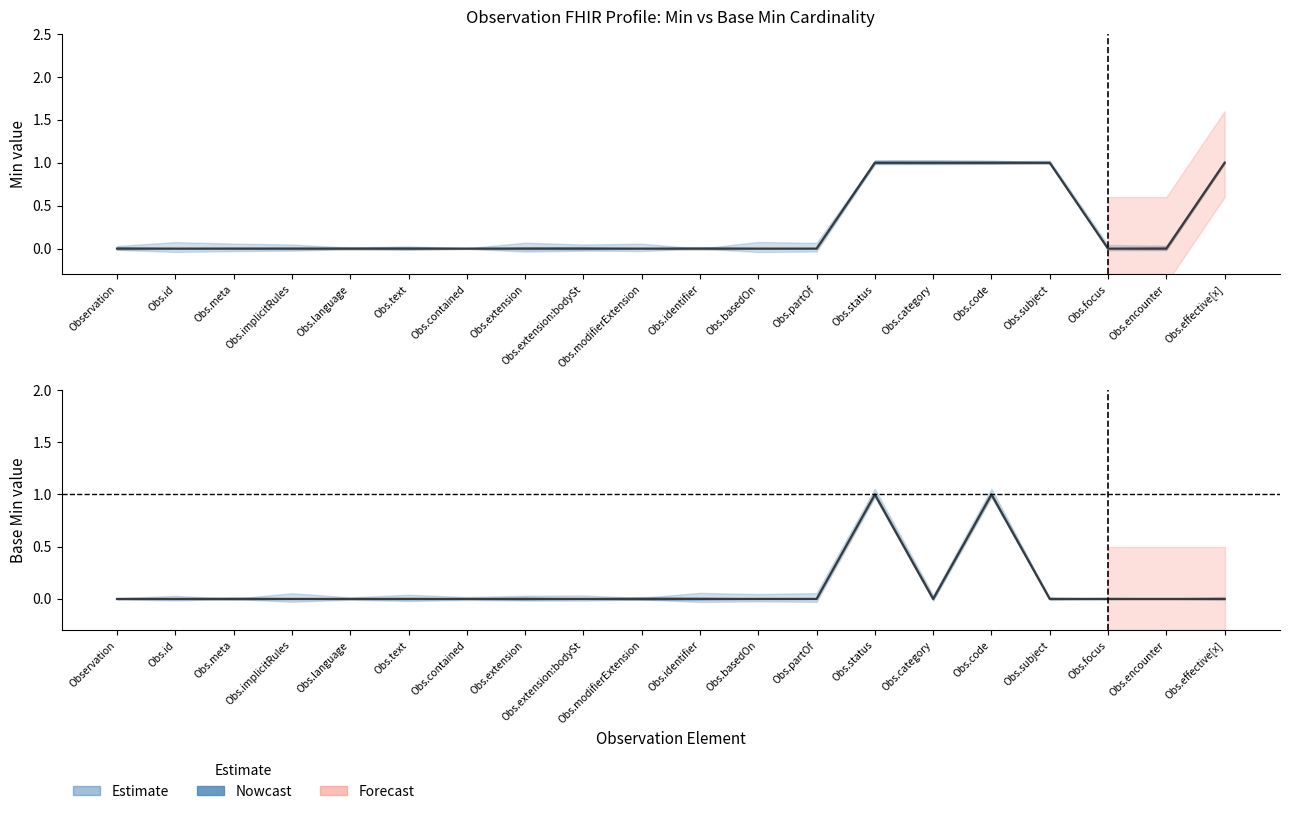

True or false: Min and Base Min intersect in this chart.

False